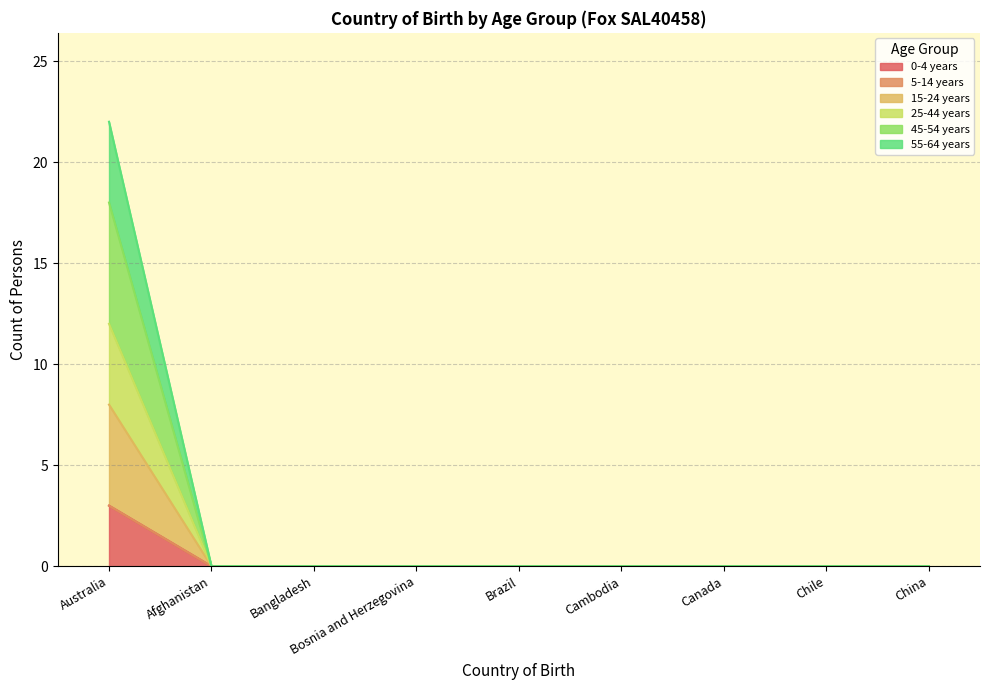

Does the chart have visible grid lines?

Yes